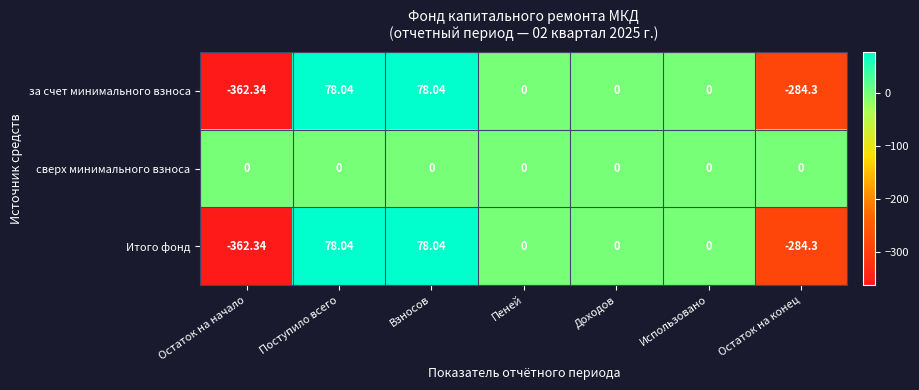

At which category does the chart reach its minimum across all series?

Остаток на начало